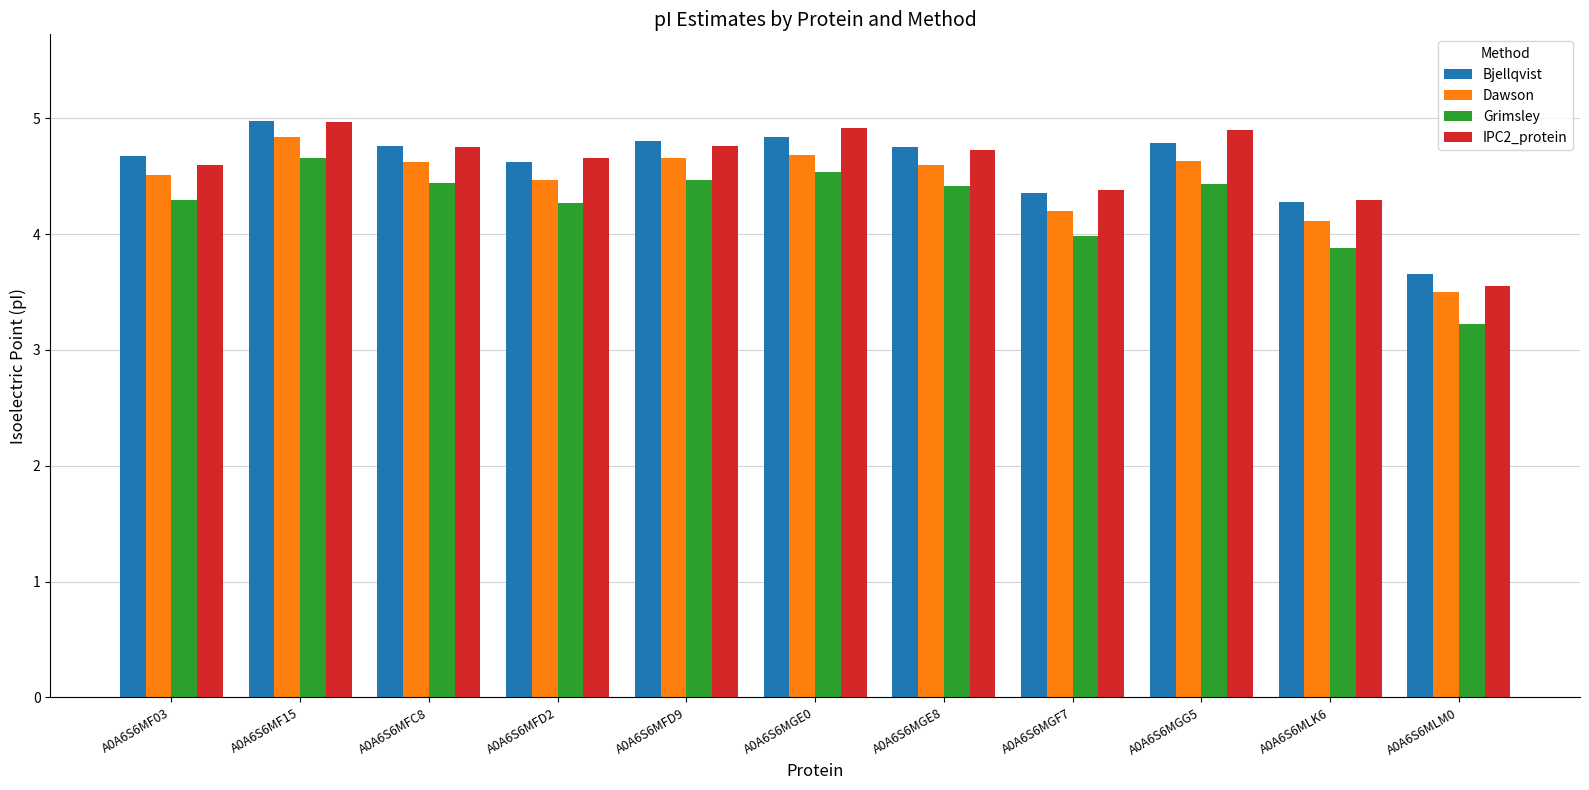

Is the value of Bjellqvist at A0A6S6MLM0 greater than the value of IPC2_protein at A0A6S6MF15?

No